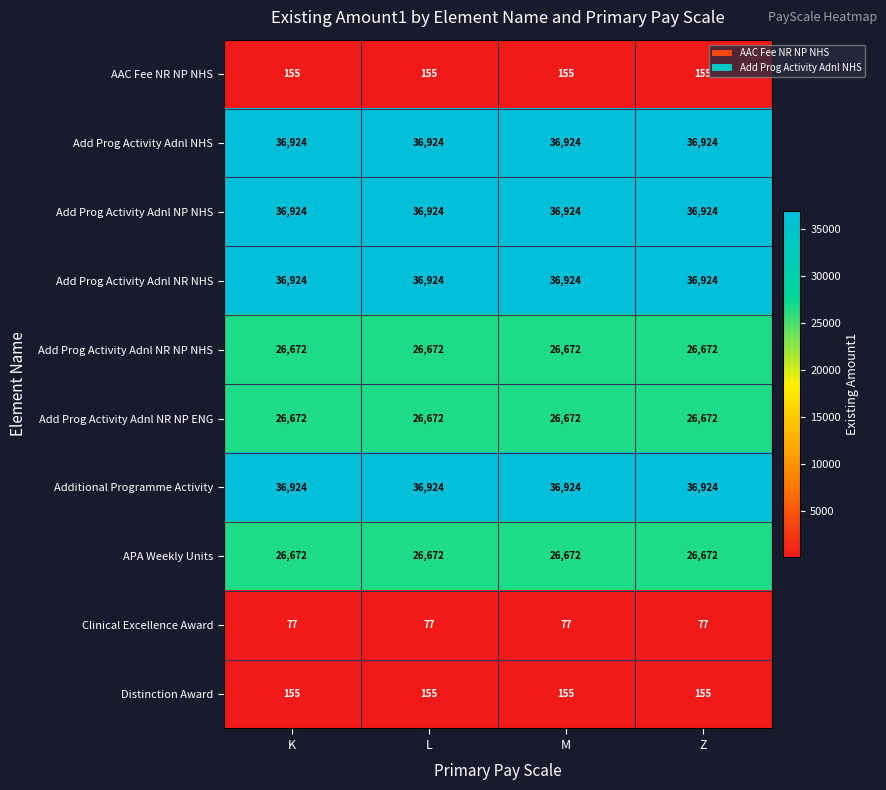

At how many categories does at least one series exceed 12305?

4